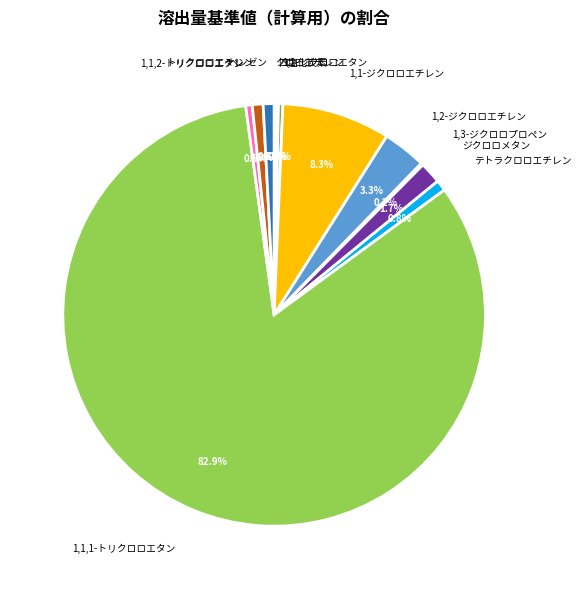

Does 1,1,2-トリクロロエタン represent more than half of the total?

No